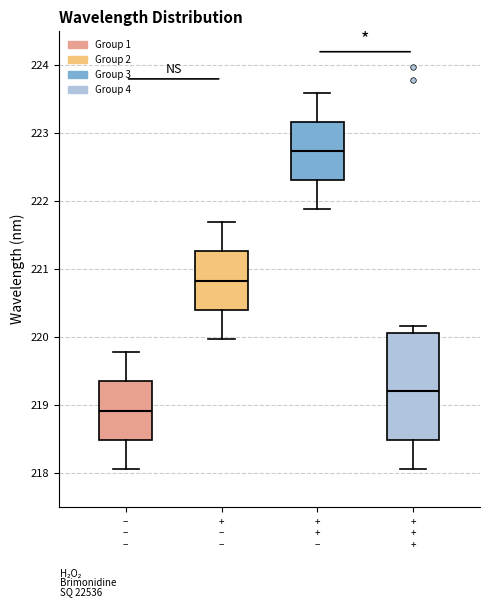

Reading left to right, transcribe this box plot: for each box, give where its median line is, the range the box spans, and where its two whiskers end, as read against the y-axis. The values are not printed on the chart, so give them approximately, as read against the axis.

− − −: median 218.9, box 218.5 to 219.4, whiskers 218.1 to 219.8
+ − −: median 220.8, box 220.4 to 221.3, whiskers 220.0 to 221.7
+ + −: median 222.7, box 222.3 to 223.2, whiskers 221.9 to 223.6
+ + +: median 219.2, box 218.5 to 220.1, whiskers 218.1 to 220.2